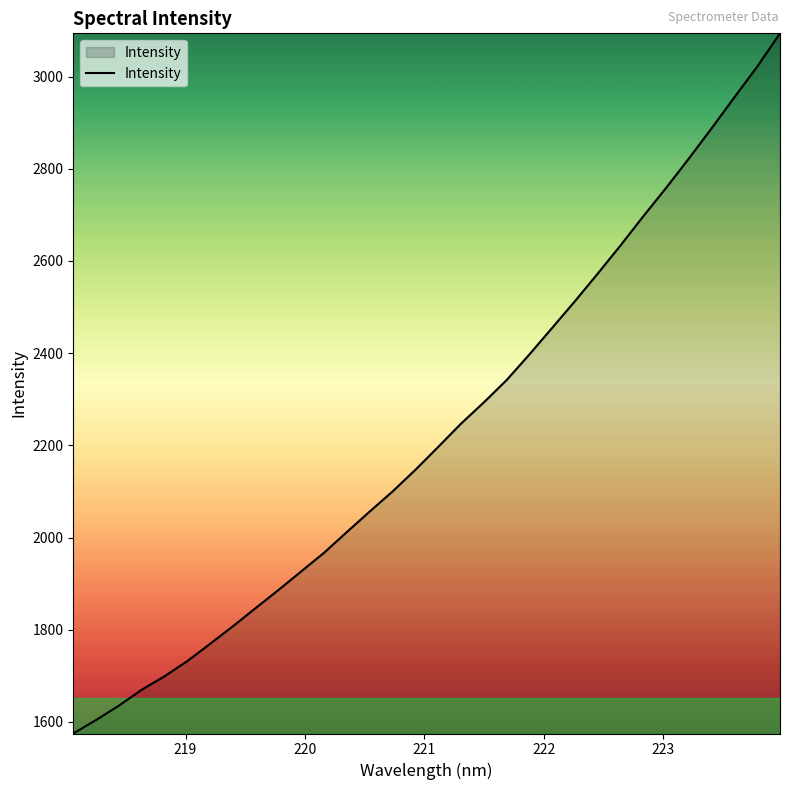

What is the difference between the maximum and minimum values?

1518.8